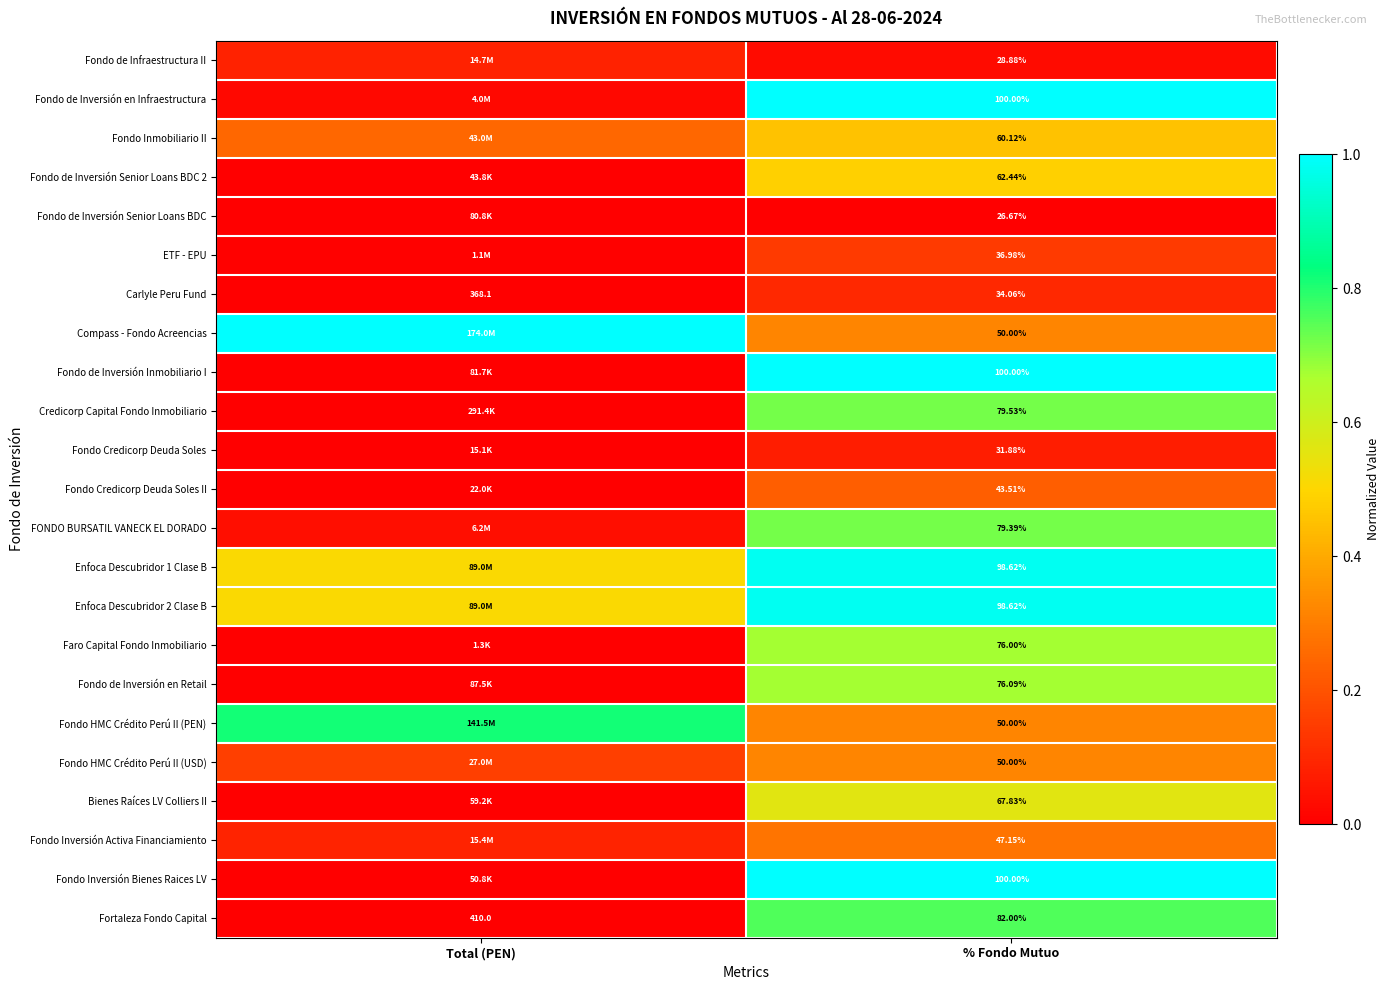

At which label does Fortaleza Fondo Capital reach its minimum?

% Fondo Mutuo